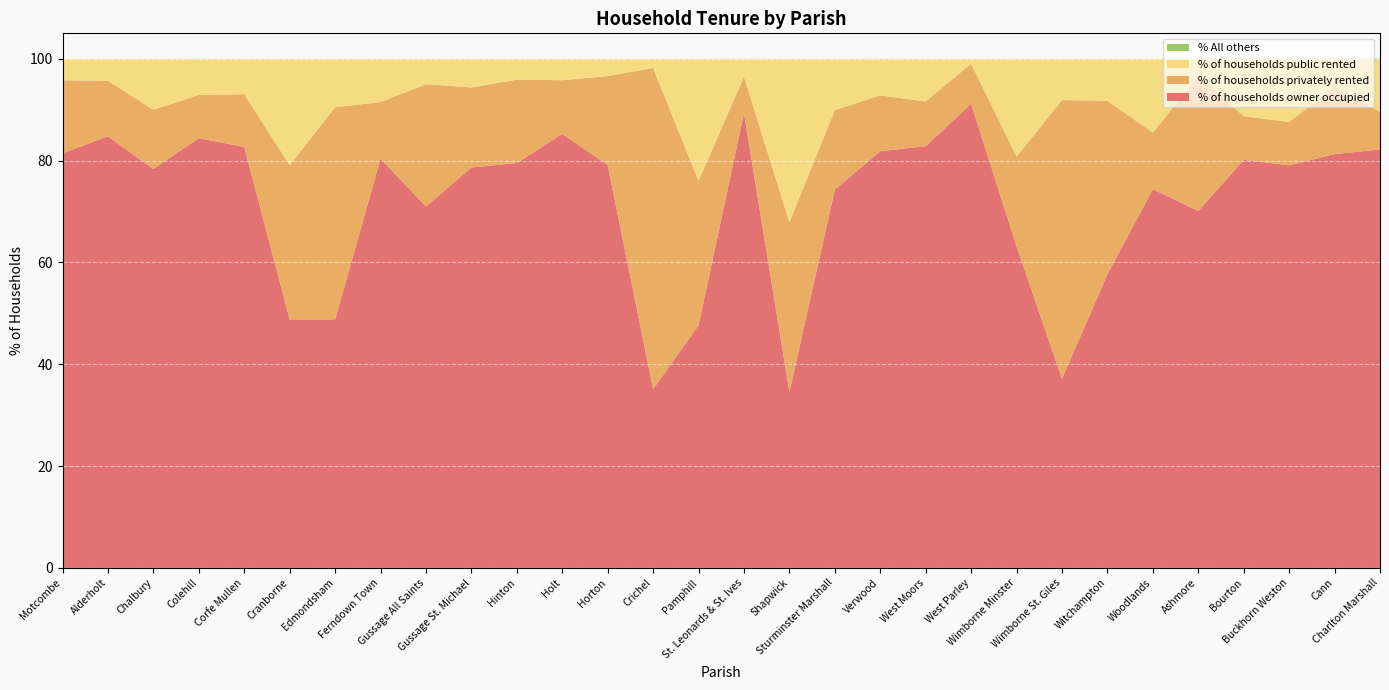

Reading left to right, list all the values displayed in this chart.

% of households owner occupied: Motcombe=81.5	Alderholt=84.8	Chalbury=78.3	Colehill=84.4	Corfe Mullen=82.7	Cranborne=48.8	Edmondsham=48.8	Ferndown Town=80.4	Gussage All Saints=71.0	Gussage St. Michael=78.7	Hinton=79.5	Holt=85.2	Horton=79.1	Crichel=35.1	Pamphill=47.6	St. Leonards & St. Ives=89.3	Shapwick=34.6	Sturminster Marshall=74.3	Verwood=81.8	West Moors=82.8	West Parley=91.2	Wimborne Minster=63.2	Wimborne St. Giles=37.2	Witchampton=57.7	Woodlands=74.4	Ashmore=70.1	Bourton=80.2	Buckhorn Weston=79.1	Cann=81.3	Charlton Marshall=82.2
% of households privately rented: Motcombe=14.3	Alderholt=10.9	Chalbury=11.7	Colehill=8.5	Corfe Mullen=10.4	Cranborne=30.3	Edmondsham=41.7	Ferndown Town=11.1	Gussage All Saints=24.0	Gussage St. Michael=15.7	Hinton=16.4	Holt=10.5	Horton=17.5	Crichel=63.1	Pamphill=28.4	St. Leonards & St. Ives=7.2	Shapwick=33.3	Sturminster Marshall=15.6	Verwood=10.9	West Moors=8.8	West Parley=7.9	Wimborne Minster=17.6	Wimborne St. Giles=54.7	Witchampton=34.1	Woodlands=11.1	Ashmore=26.4	Bourton=8.6	Buckhorn Weston=8.5	Cann=13.2	Charlton Marshall=7.4
% of households public rented: Motcombe=4.2	Alderholt=4.3	Chalbury=10.0	Colehill=7.1	Corfe Mullen=7.0	Cranborne=20.9	Edmondsham=9.5	Ferndown Town=8.5	Gussage All Saints=5.0	Gussage St. Michael=5.6	Hinton=4.1	Holt=4.2	Horton=3.4	Crichel=1.8	Pamphill=24.0	St. Leonards & St. Ives=3.5	Shapwick=32.1	Sturminster Marshall=10.1	Verwood=7.2	West Moors=8.4	West Parley=0.9	Wimborne Minster=19.2	Wimborne St. Giles=8.1	Witchampton=8.2	Woodlands=14.5	Ashmore=3.5	Bourton=11.3	Buckhorn Weston=12.4	Cann=5.5	Charlton Marshall=10.2
% All others: Motcombe=0.0	Alderholt=0.0	Chalbury=0.0	Colehill=0.0	Corfe Mullen=0.0	Cranborne=0.0	Edmondsham=0.0	Ferndown Town=0.0	Gussage All Saints=0.0	Gussage St. Michael=0.0	Hinton=0.0	Holt=0.0	Horton=0.0	Crichel=0.0	Pamphill=0.0	St. Leonards & St. Ives=0.0	Shapwick=0.0	Sturminster Marshall=0.0	Verwood=0.0	West Moors=0.0	West Parley=0.0	Wimborne Minster=0.0	Wimborne St. Giles=0.0	Witchampton=0.0	Woodlands=0.0	Ashmore=0.0	Bourton=0.0	Buckhorn Weston=0.0	Cann=0.0	Charlton Marshall=0.2